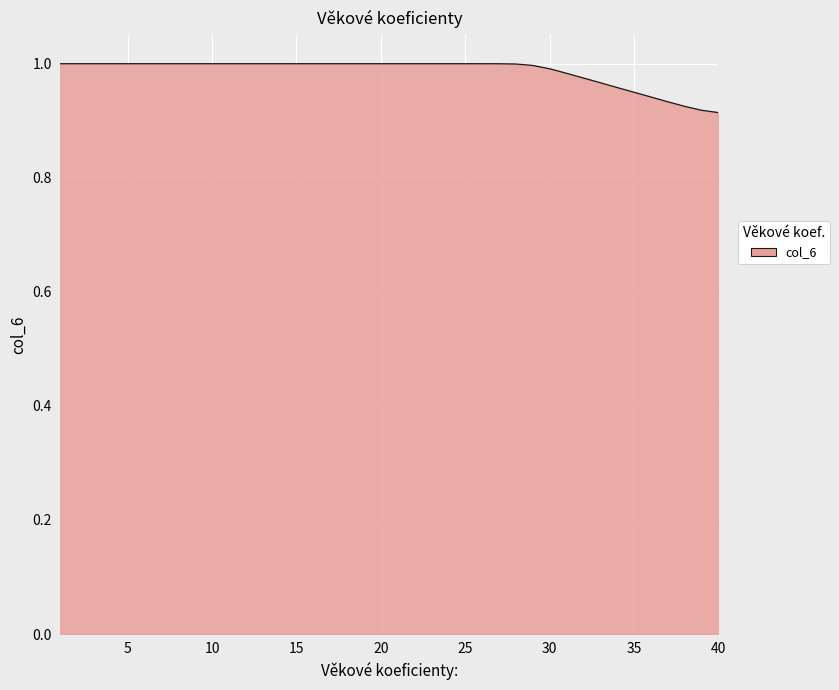

Is this an area chart (filled region under the line)?

Yes